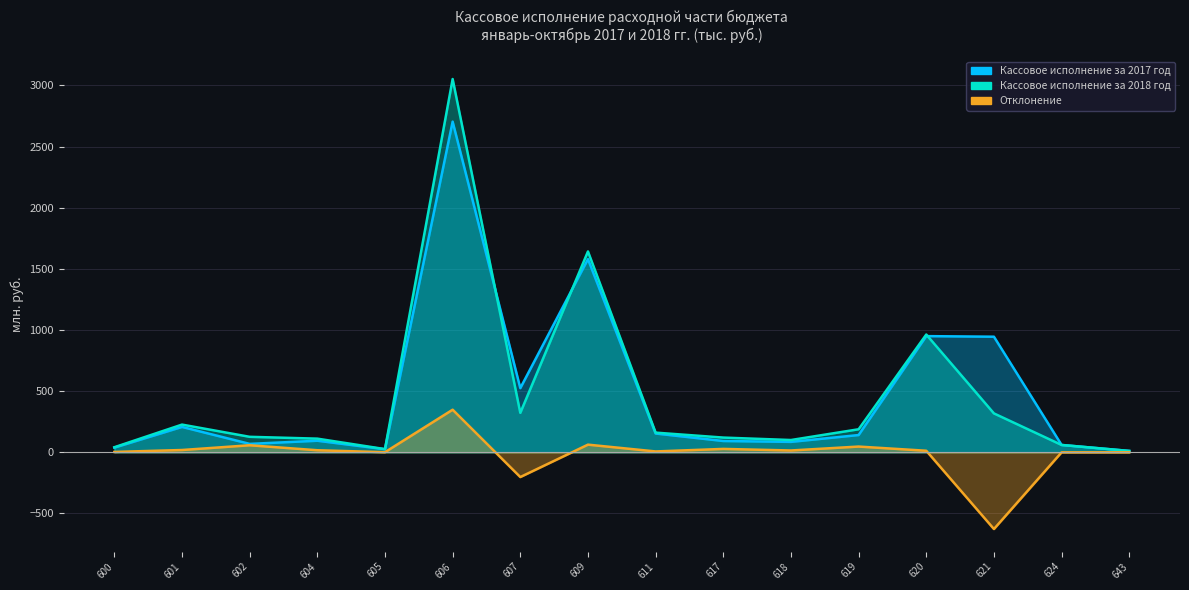

Which series has the largest total across all categories?

Кассовое исполнение за 2017 год